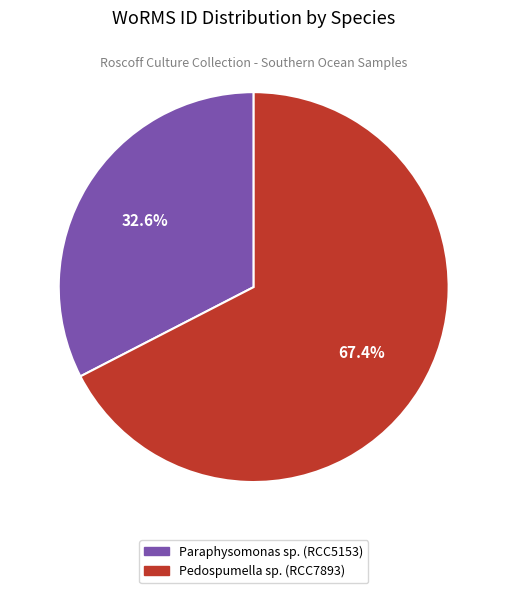

Is there a majority slice in this chart?

Yes